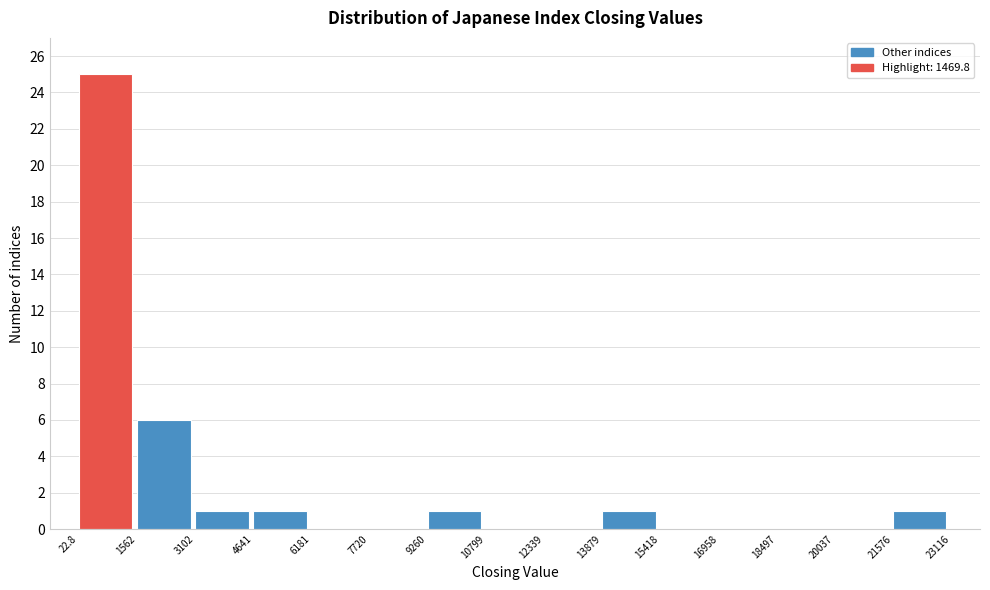

How tall is the bar that spans 4641 to 6181 on the x-axis? The values are not printed on the chart, so give them approximately, as read against the axis.

1